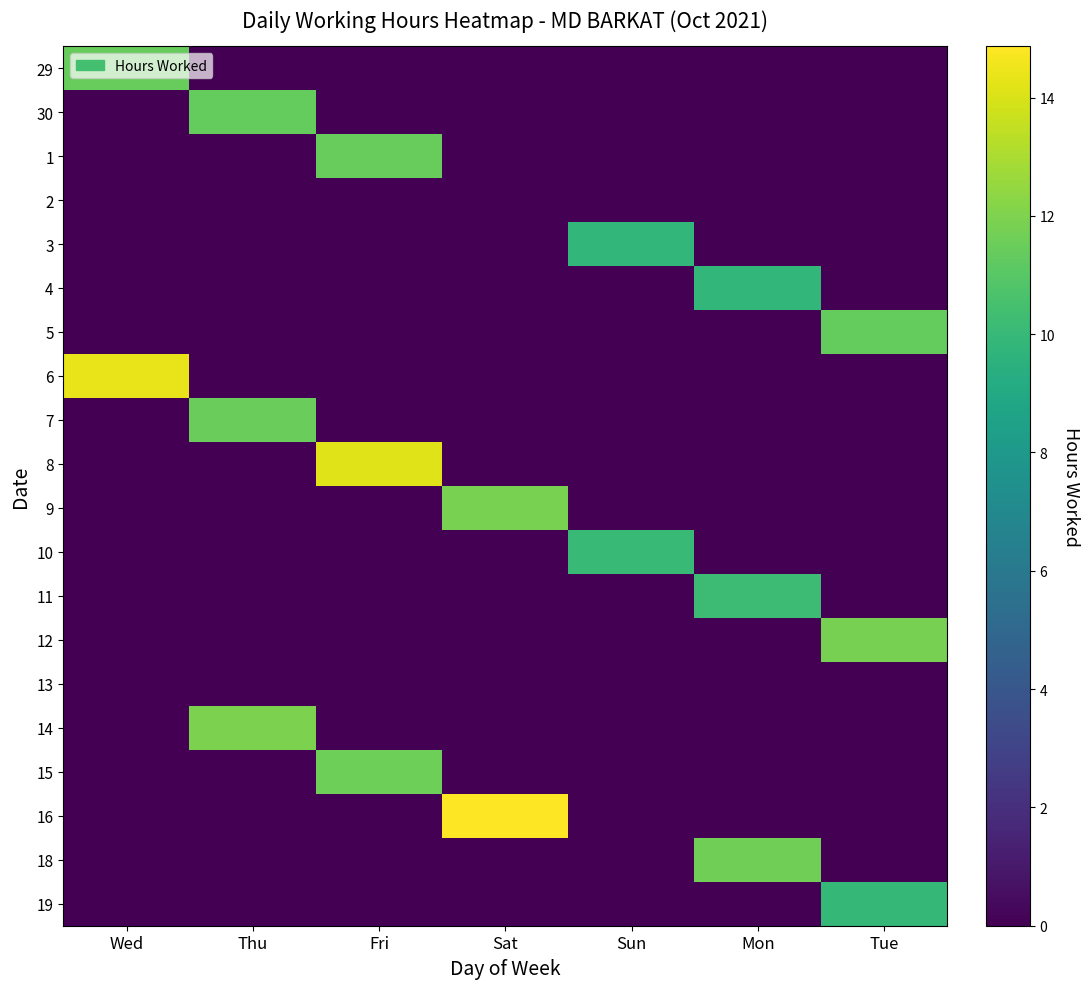

Reading right to left, list all the values displayed in this chart.

29: Tue=0.0	Mon=0.0	Sun=0.0	Sat=0.0	Fri=0.0	Thu=0.0	Wed=11.4
30: Tue=0.0	Mon=0.0	Sun=0.0	Sat=0.0	Fri=0.0	Thu=11.4	Wed=0.0
1: Tue=0.0	Mon=0.0	Sun=0.0	Sat=0.0	Fri=11.4	Thu=0.0	Wed=0.0
2: Tue=0.0	Mon=0.0	Sun=0.0	Sat=0.0	Fri=0.0	Thu=0.0	Wed=0.0
3: Tue=0.0	Mon=0.0	Sun=9.9	Sat=0.0	Fri=0.0	Thu=0.0	Wed=0.0
4: Tue=0.0	Mon=9.8	Sun=0.0	Sat=0.0	Fri=0.0	Thu=0.0	Wed=0.0
5: Tue=11.3	Mon=0.0	Sun=0.0	Sat=0.0	Fri=0.0	Thu=0.0	Wed=0.0
6: Tue=0.0	Mon=0.0	Sun=0.0	Sat=0.0	Fri=0.0	Thu=0.0	Wed=14.4
7: Tue=0.0	Mon=0.0	Sun=0.0	Sat=0.0	Fri=0.0	Thu=11.4	Wed=0.0
8: Tue=0.0	Mon=0.0	Sun=0.0	Sat=0.0	Fri=14.1	Thu=0.0	Wed=0.0
9: Tue=0.0	Mon=0.0	Sun=0.0	Sat=11.8	Fri=0.0	Thu=0.0	Wed=0.0
10: Tue=0.0	Mon=0.0	Sun=10.0	Sat=0.0	Fri=0.0	Thu=0.0	Wed=0.0
11: Tue=0.0	Mon=10.2	Sun=0.0	Sat=0.0	Fri=0.0	Thu=0.0	Wed=0.0
12: Tue=11.8	Mon=0.0	Sun=0.0	Sat=0.0	Fri=0.0	Thu=0.0	Wed=0.0
13: Tue=0.0	Mon=0.0	Sun=0.0	Sat=0.0	Fri=0.0	Thu=0.0	Wed=0.0
14: Tue=0.0	Mon=0.0	Sun=0.0	Sat=0.0	Fri=0.0	Thu=11.9	Wed=0.0
15: Tue=0.0	Mon=0.0	Sun=0.0	Sat=0.0	Fri=11.6	Thu=0.0	Wed=0.0
16: Tue=0.0	Mon=0.0	Sun=0.0	Sat=14.9	Fri=0.0	Thu=0.0	Wed=0.0
18: Tue=0.0	Mon=11.7	Sun=0.0	Sat=0.0	Fri=0.0	Thu=0.0	Wed=0.0
19: Tue=9.9	Mon=0.0	Sun=0.0	Sat=0.0	Fri=0.0	Thu=0.0	Wed=0.0